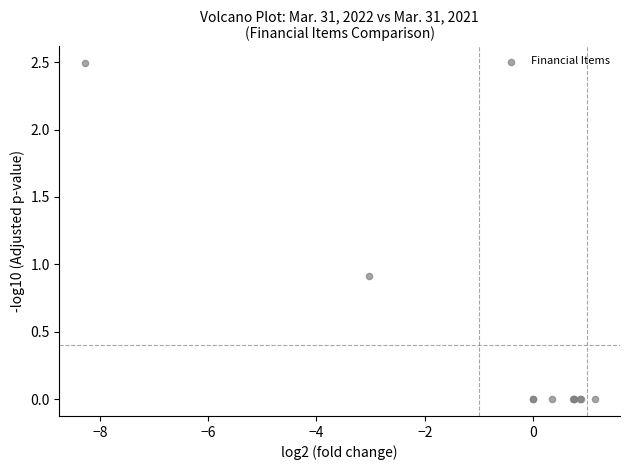

What Y value in the scatter plot is closest to 1?

0.9